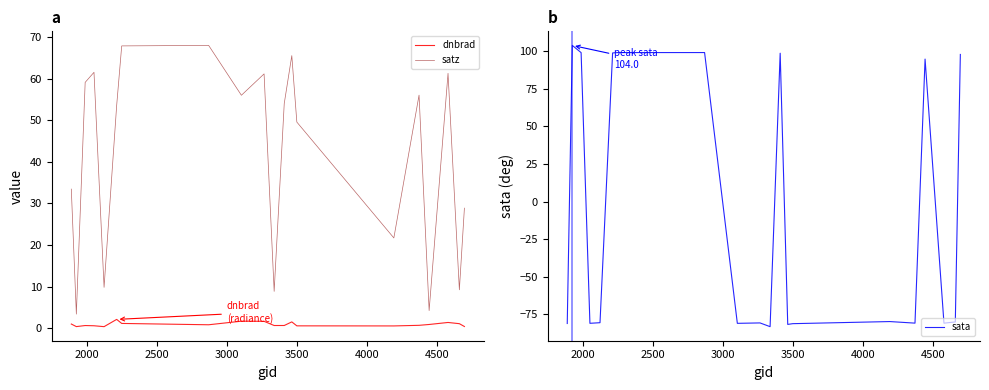

After their last crossing, which series has the higher values: satz or sata?

sata